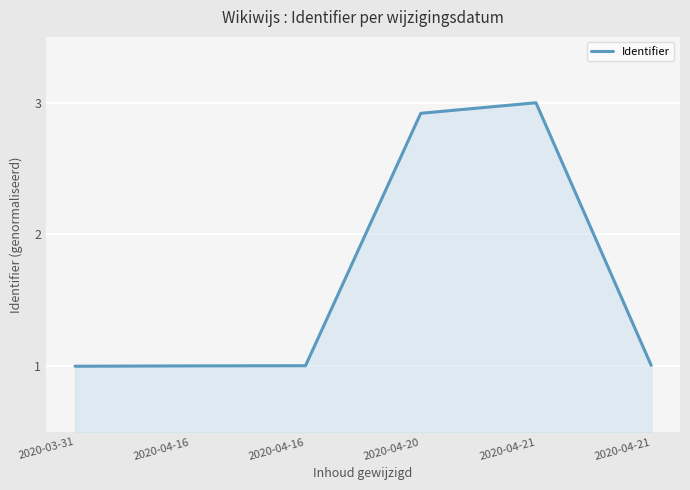

At which category does the chart reach its minimum across all series?

2020-03-31